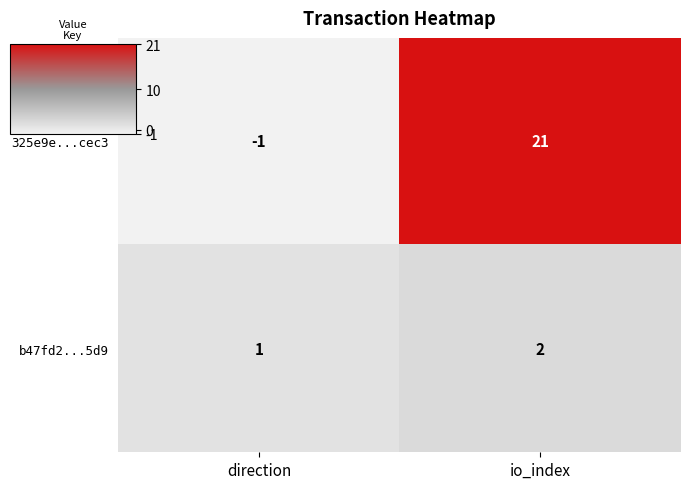

Is it true that b47fd2...5d9 equals 2 at io_index?

True